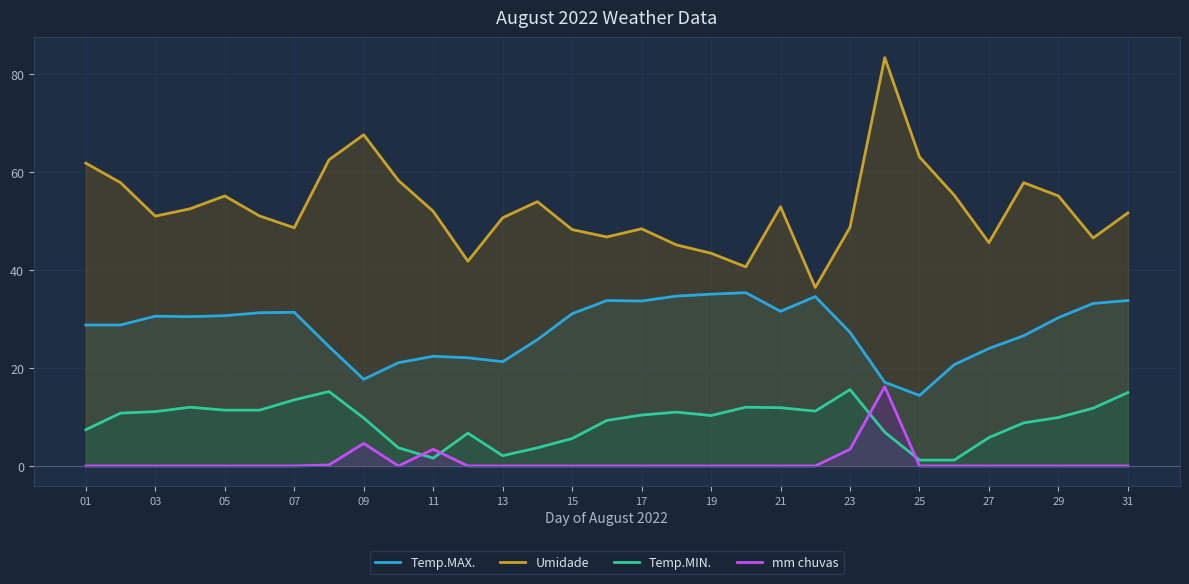

What is the sum of all Umidade values?

1635.2